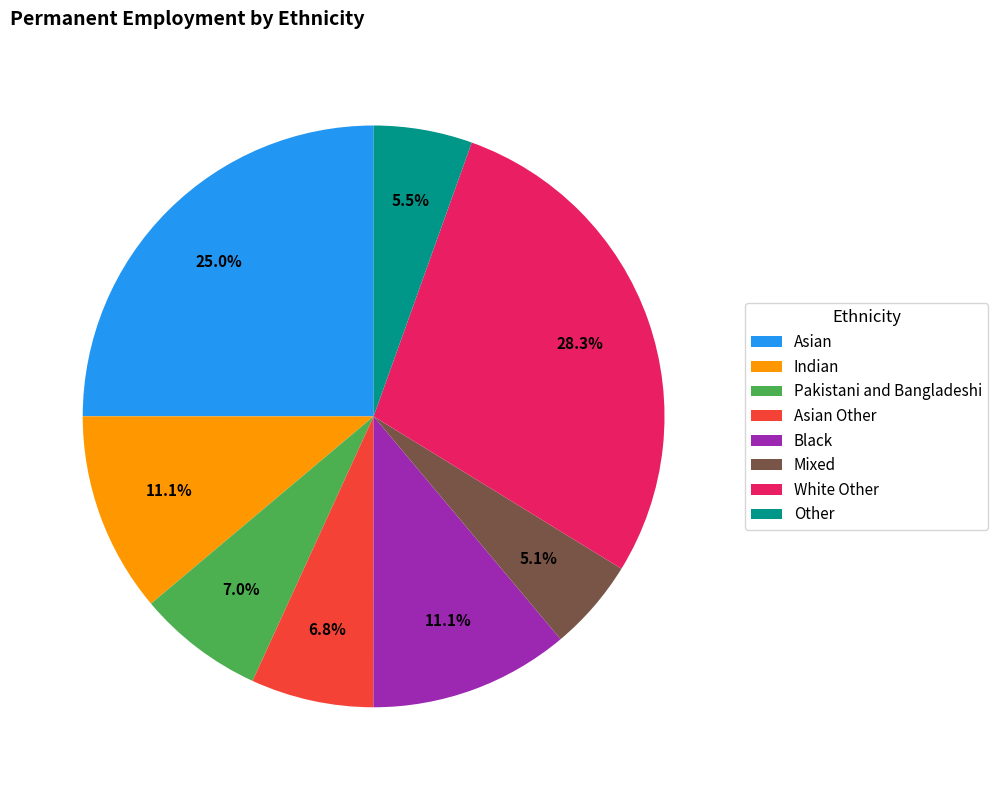

How many segments does this pie chart have?

8